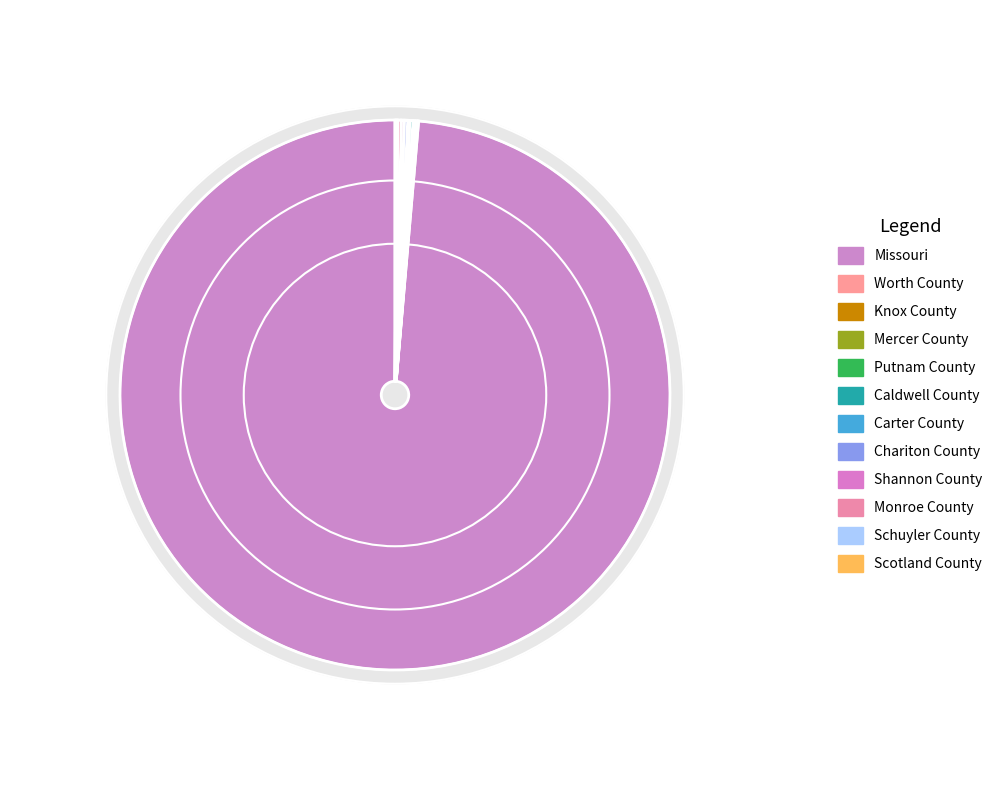

What is the smallest slice in the pie chart?

Worth County